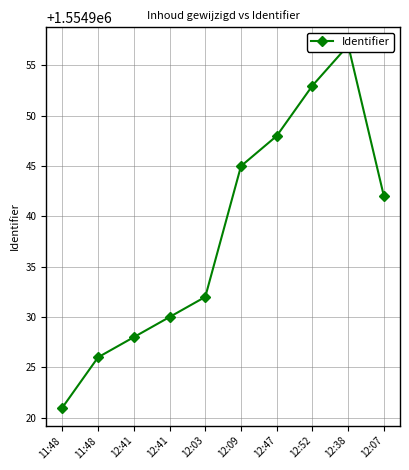

What is the label of the 1st point from the right?

12:07